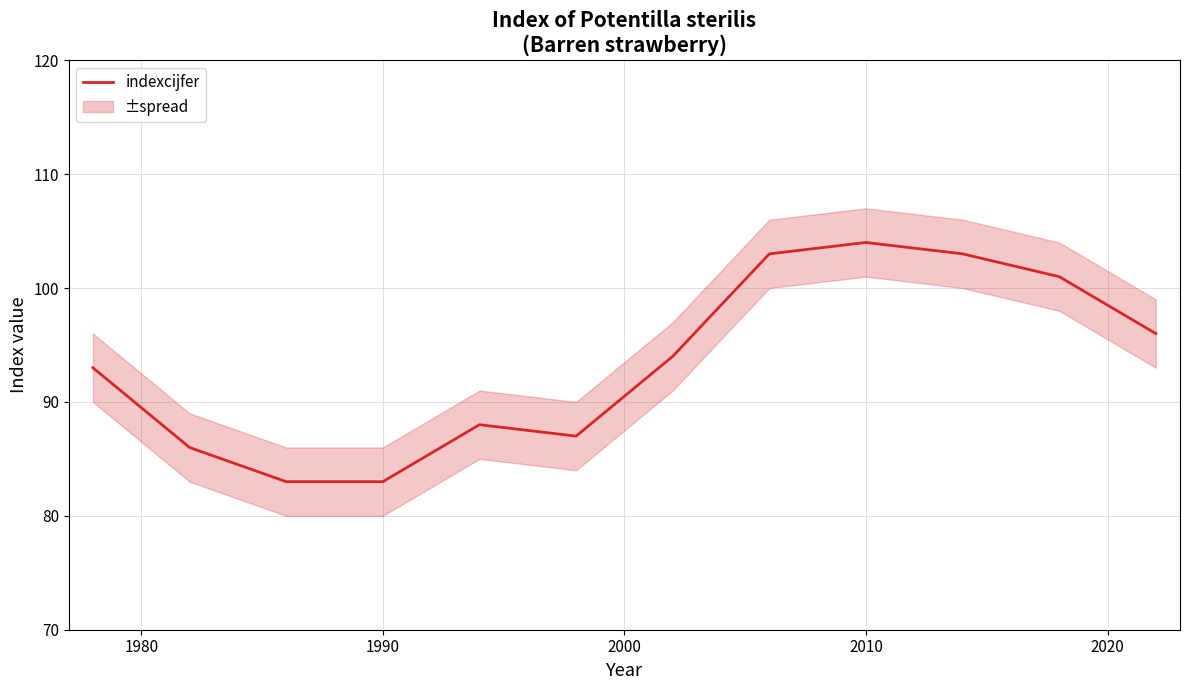

What is the maximum value for indexcijfer?

104